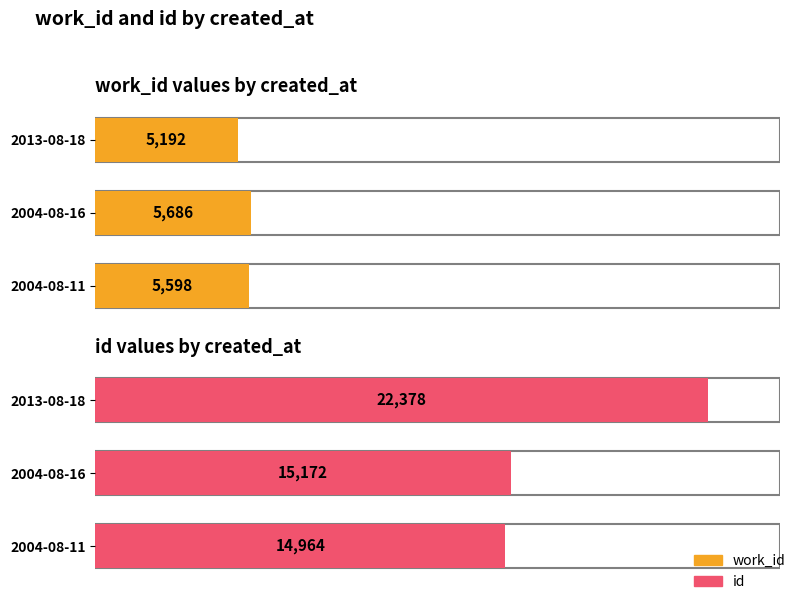

Reading left to right, list all the values displayed in this chart.

work_id: 2004-08-11=5598	2004-08-16=5686	2013-08-18=5192
id: 2004-08-11=14964	2004-08-16=15172	2013-08-18=22378